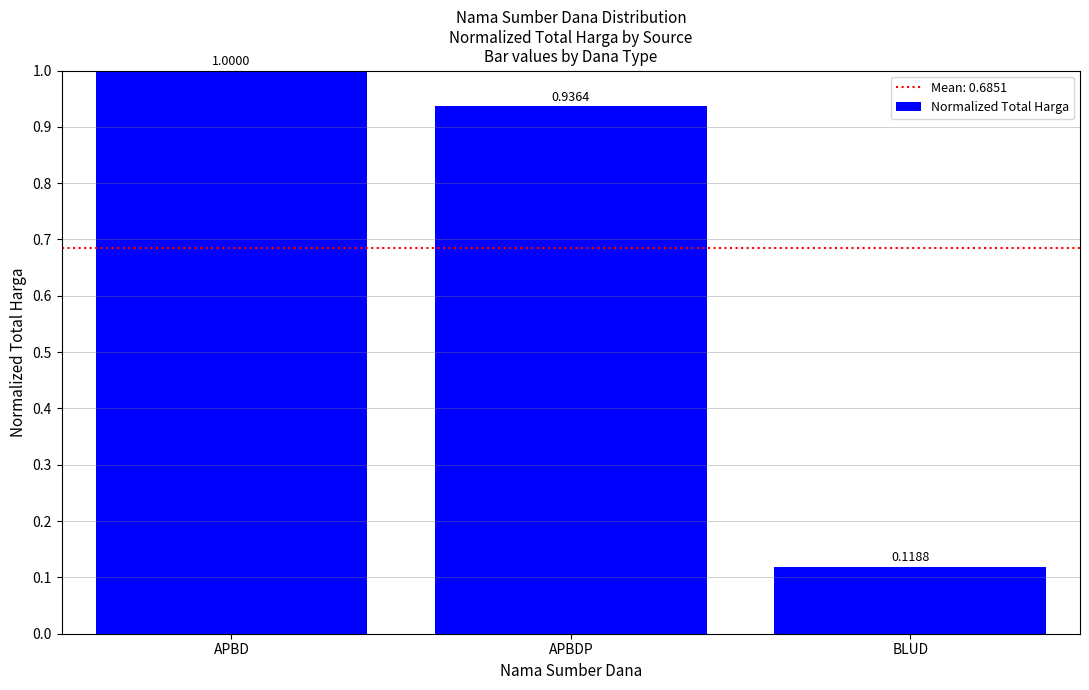

The value at APBD is 1.7. True or false?

False